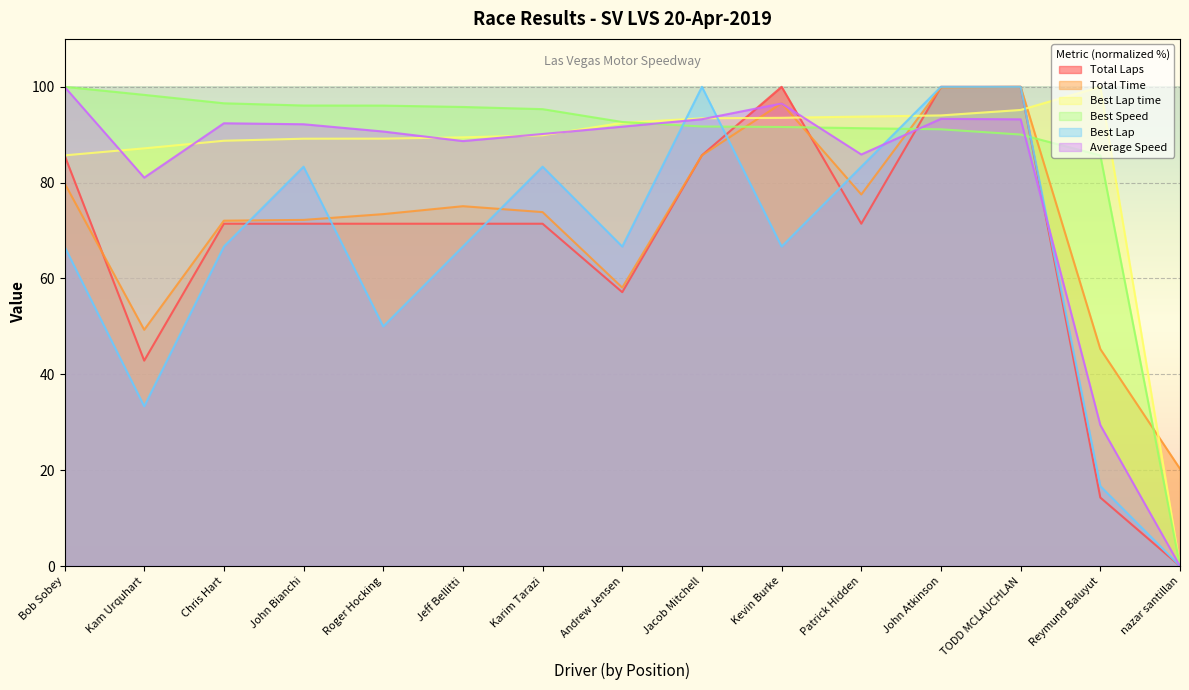

How many lines are shown in the chart?

6